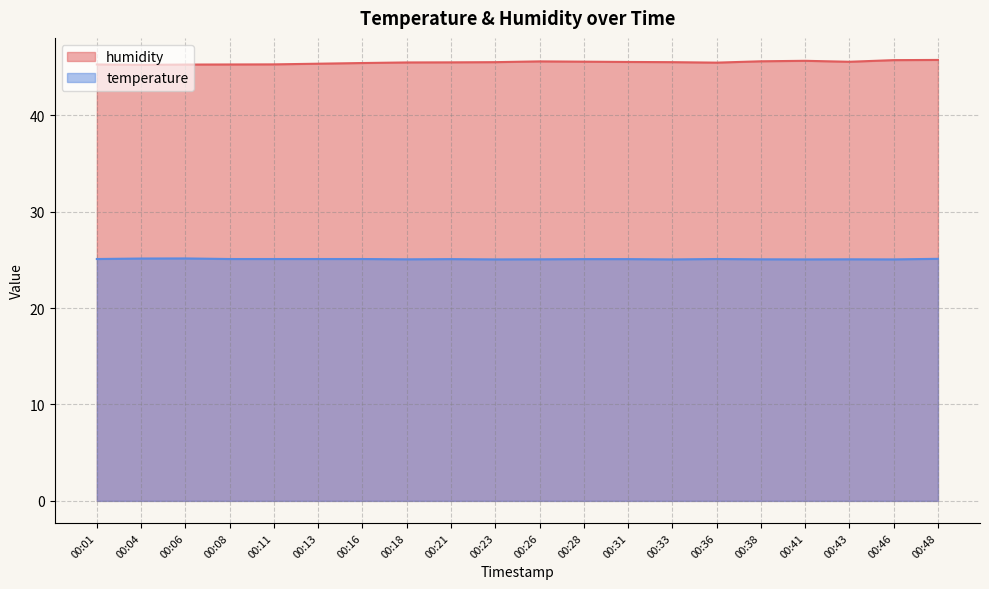

Reading left to right, what are all the values shown in this chart?

humidity: 00:01=45.3	00:04=45.2	00:06=45.3	00:08=45.3	00:11=45.3	00:13=45.4	00:16=45.4	00:18=45.5	00:21=45.5	00:23=45.5	00:26=45.6	00:28=45.6	00:31=45.5	00:33=45.5	00:36=45.5	00:38=45.6	00:41=45.6	00:43=45.5	00:46=45.7	00:48=45.7
temperature: 00:01=25.1	00:04=25.1	00:06=25.1	00:08=25.1	00:11=25.1	00:13=25.1	00:16=25.1	00:18=25.1	00:21=25.1	00:23=25.1	00:26=25.1	00:28=25.1	00:31=25.1	00:33=25.1	00:36=25.1	00:38=25.1	00:41=25.1	00:43=25.1	00:46=25.1	00:48=25.1